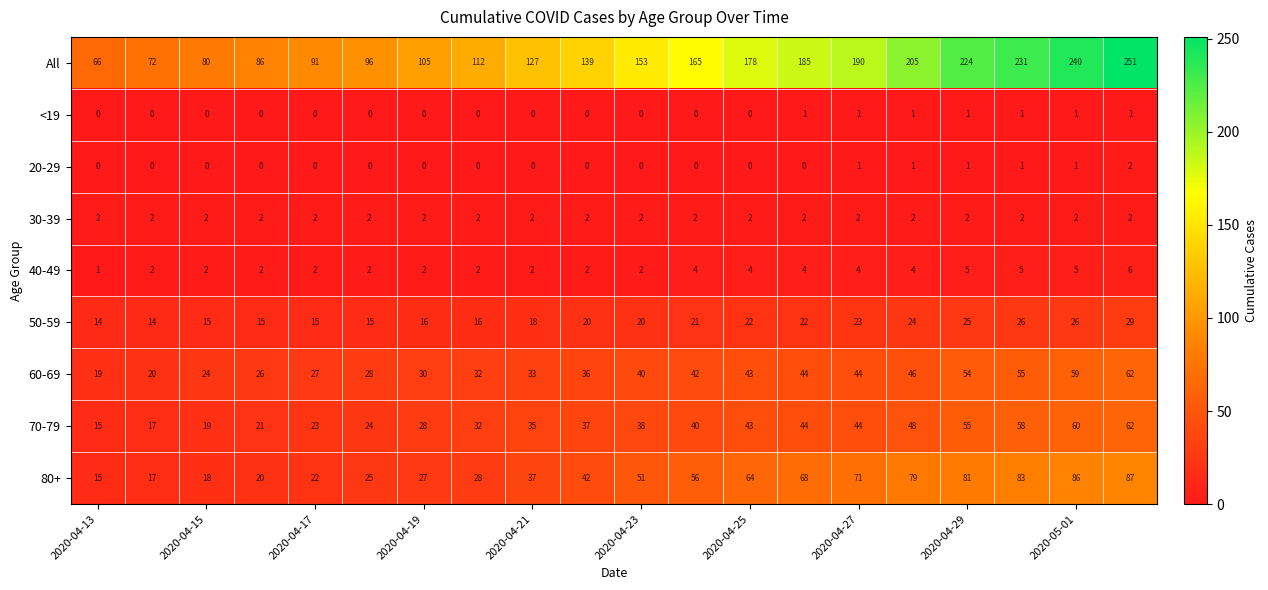

What is the sum of all 60-69 values?

764